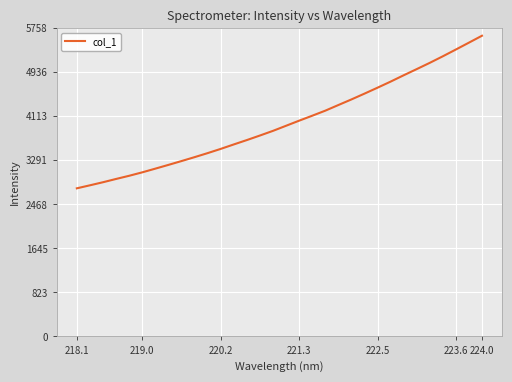

What is the smallest value displayed?

2767.0